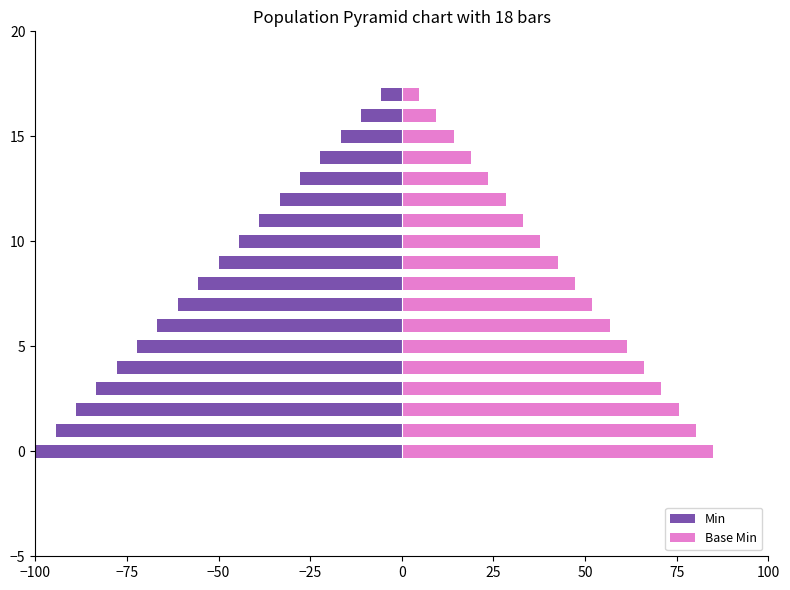

How many bars are there in each group?

2